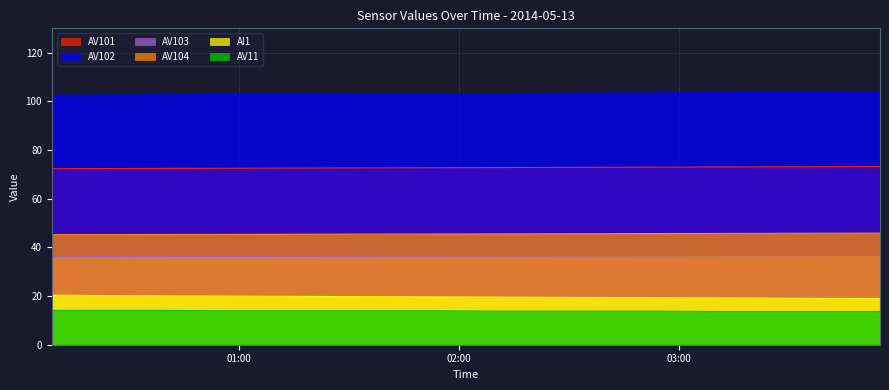

How many lines are shown in the chart?

6